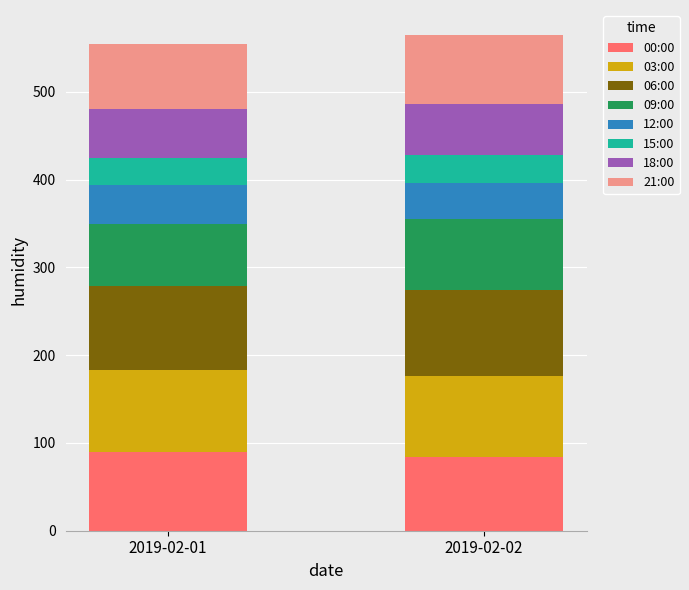

What is the minimum value for 00:00?

84